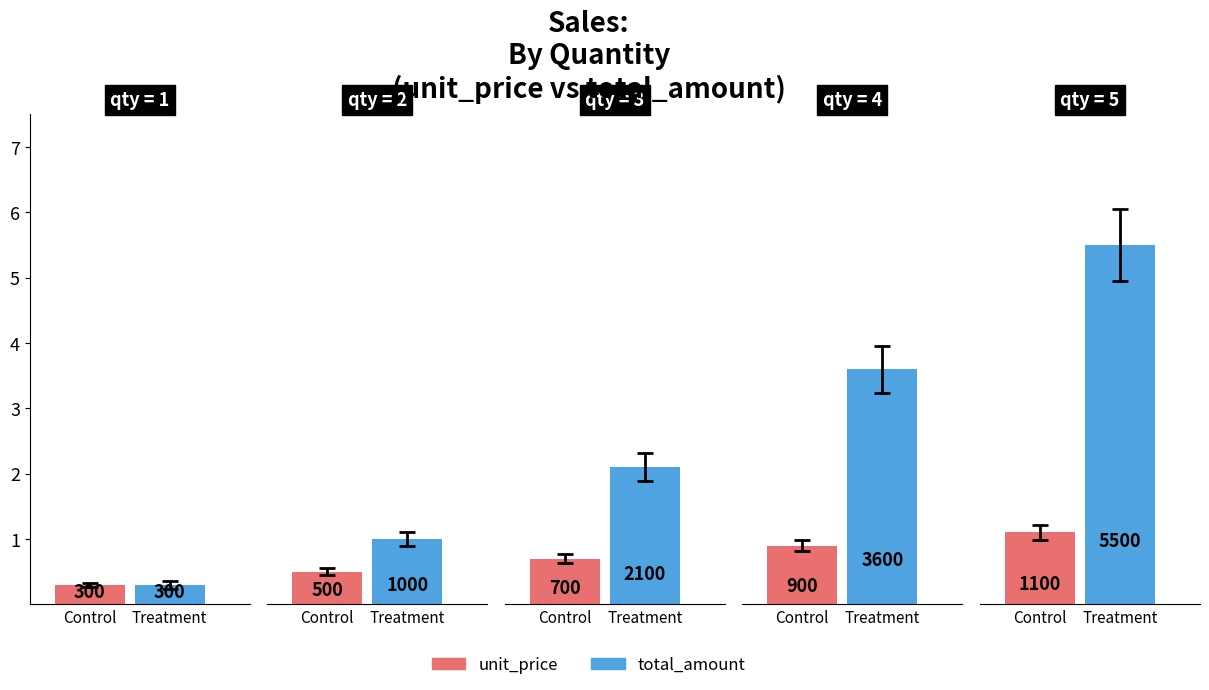

What is the value of the unit_price bar at the 4th from the left?

900